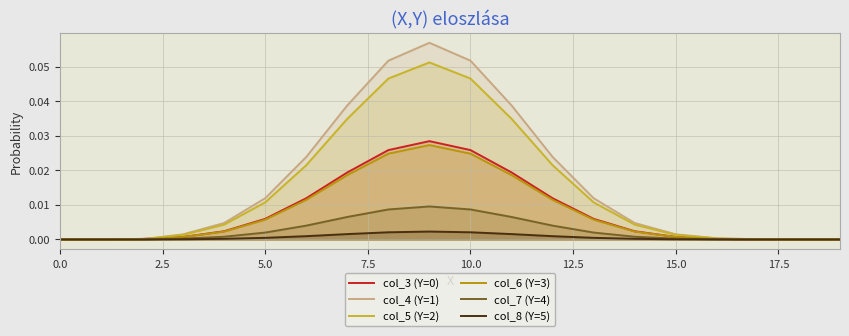

How many lines are shown in the chart?

6